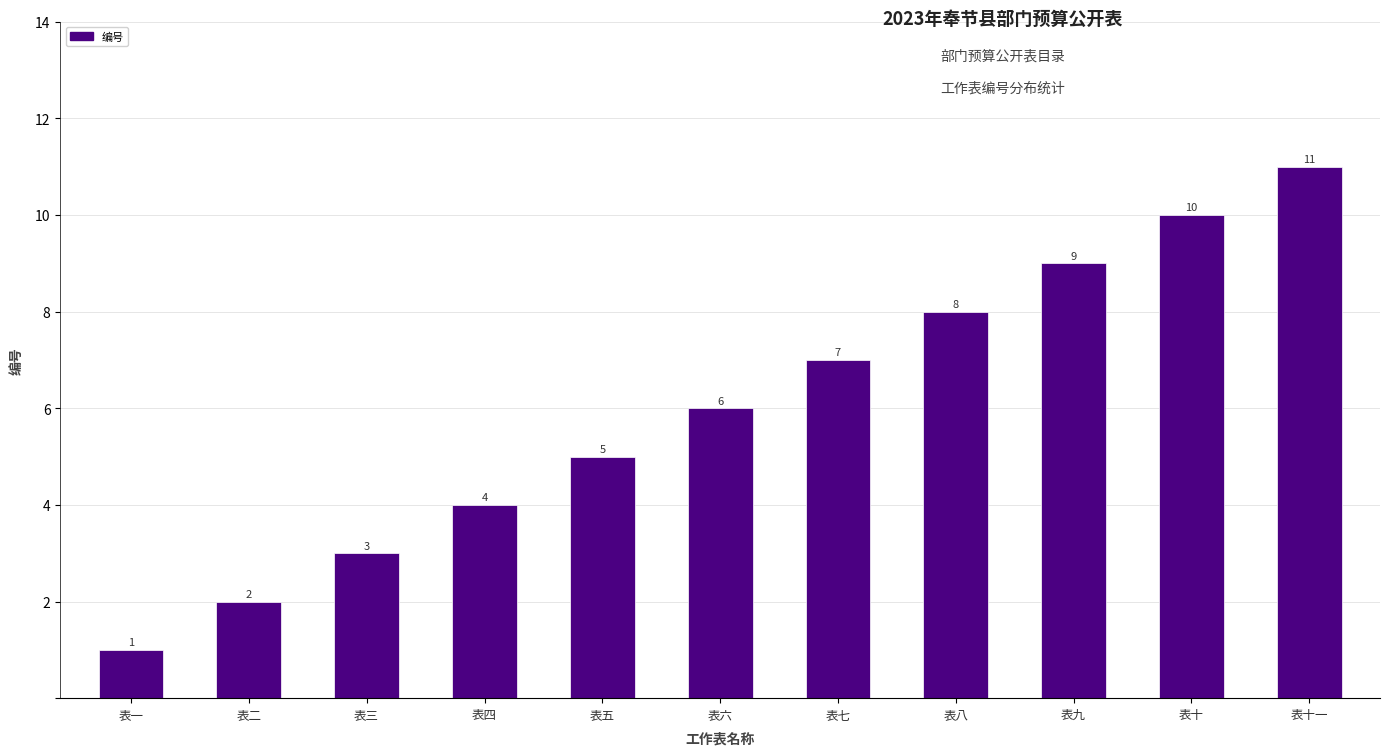

What is the label of the 11th bar from the left?

表十一